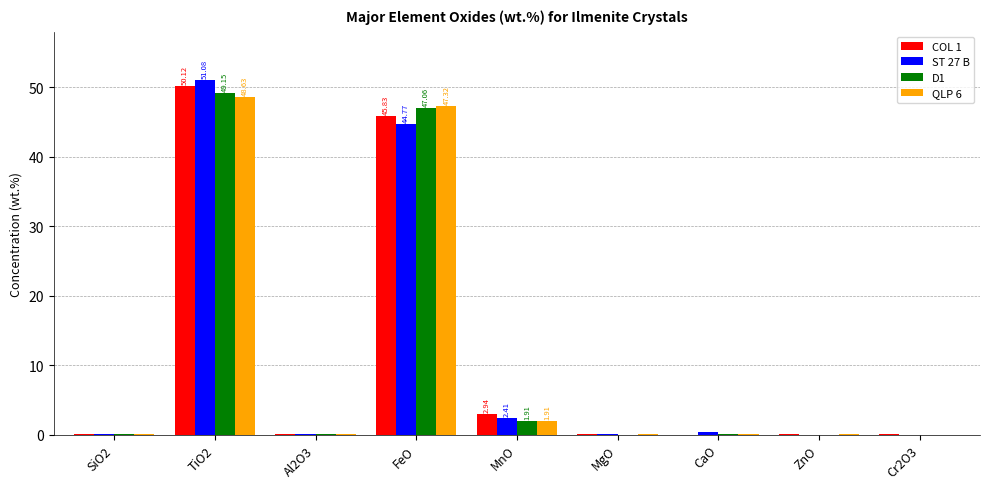

Does the chart contain stacked bars?

No